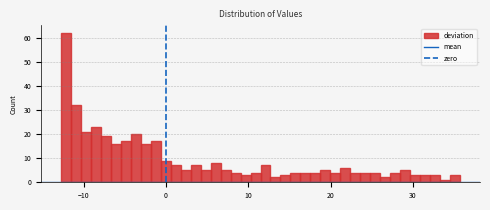

Around what value on the x-axis is the tallest bar? Give the approximate position of its centre, as read against the axis.

-12